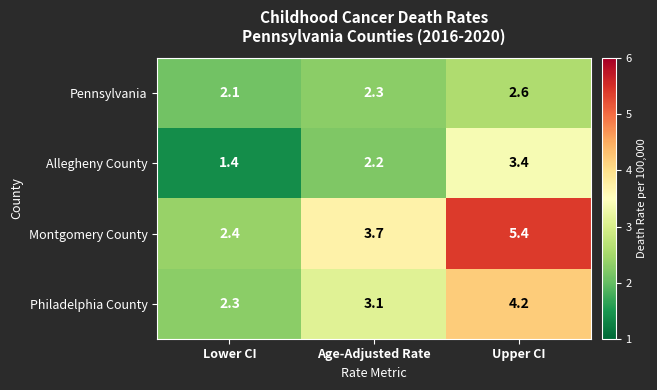

At Upper CI, list the series in order from largest to smallest.

Montgomery County, Philadelphia County, Allegheny County, Pennsylvania